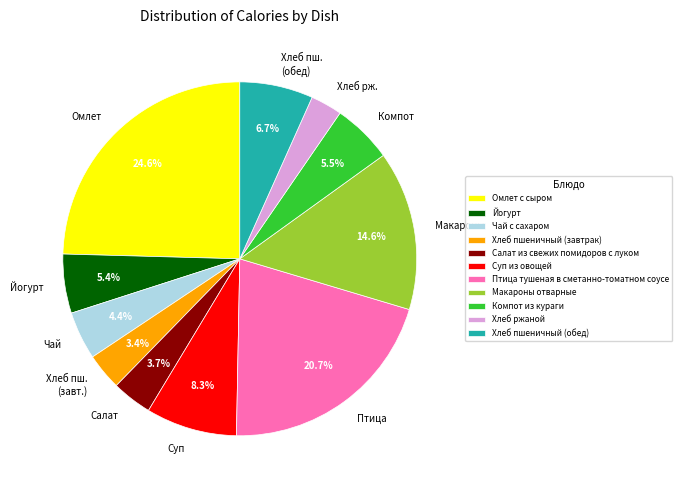

Approximately how many times larger is the value at Хлеб пшеничный (обед) compared to Чай с сахаром?

1.5